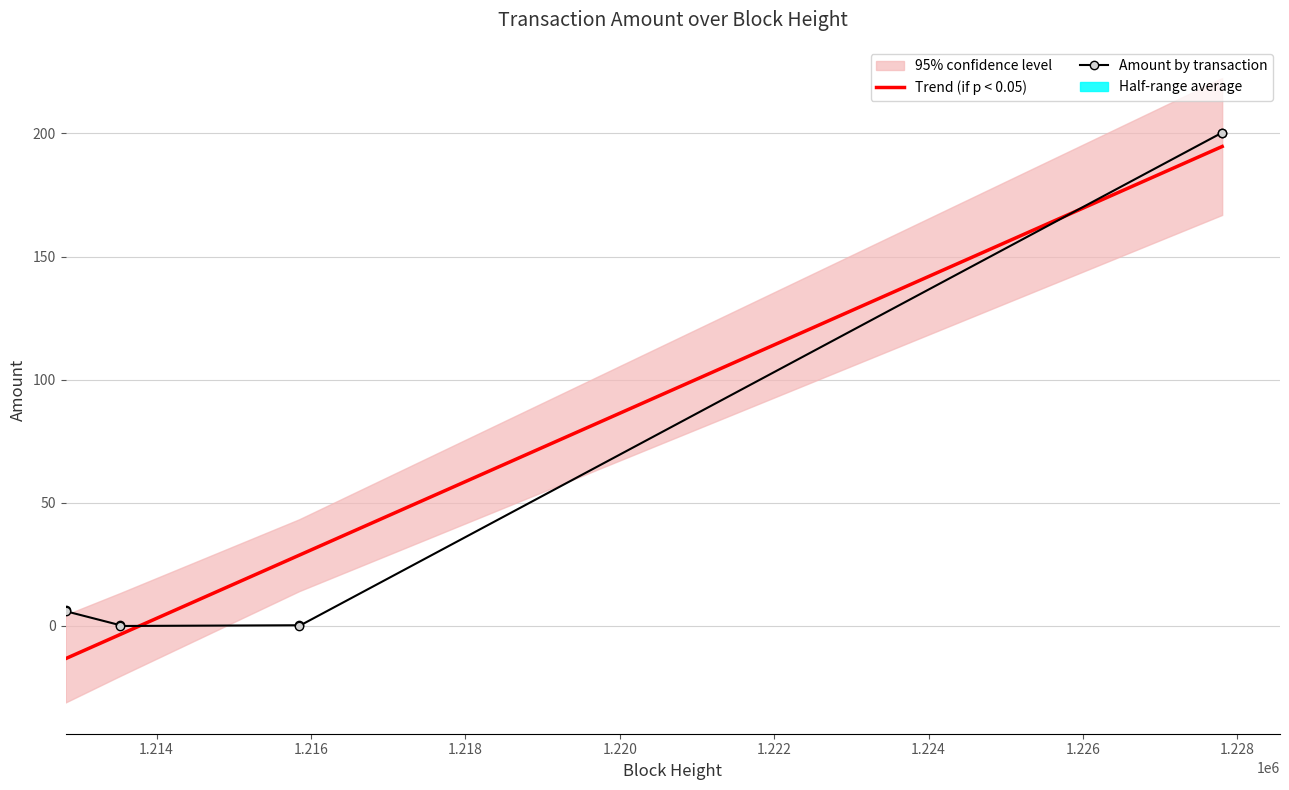

What is the spread (max minus min) of values at 1.220?

28.4